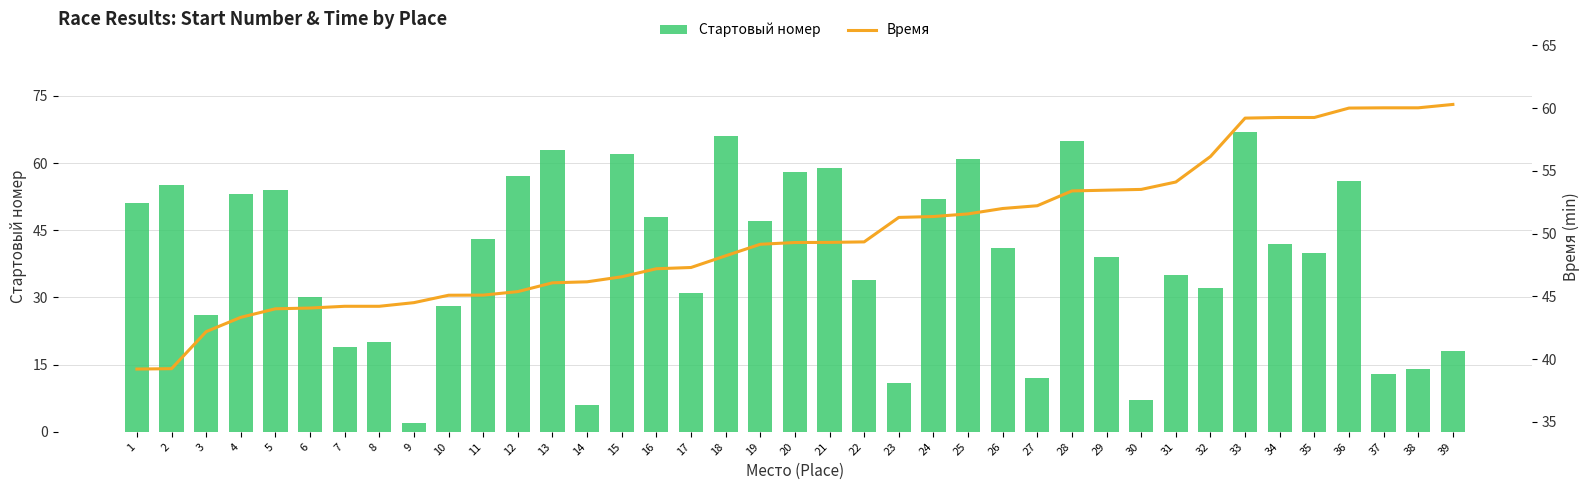

How many groups of bars are there?

39